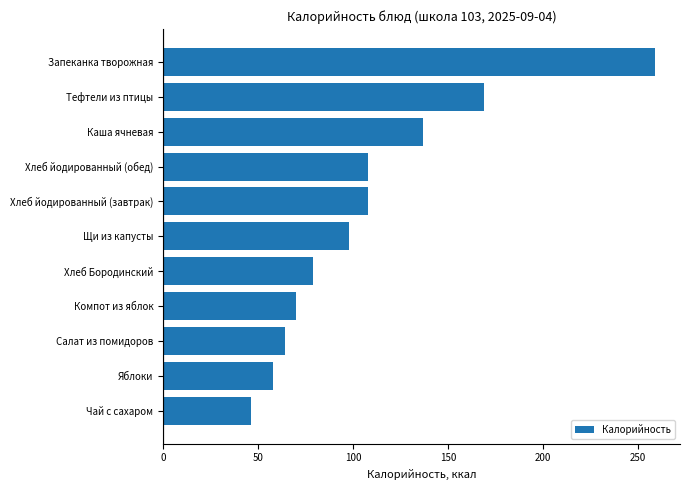

True or false: the data shows 97 at Компот из яблок.

False